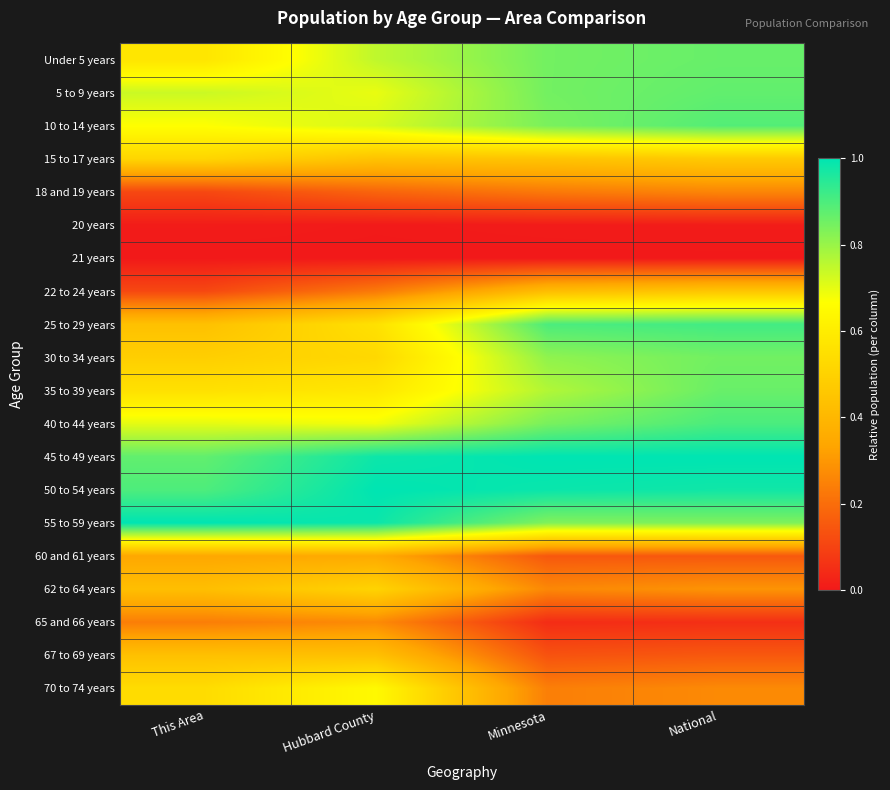

Reading left to right, list all the values displayed in this chart.

Under 5 years: This Area=0.6	Hubbard County=0.7	Minnesota=0.8	National=0.9
5 to 9 years: This Area=0.7	Hubbard County=0.7	Minnesota=0.8	National=0.9
10 to 14 years: This Area=0.7	Hubbard County=0.7	Minnesota=0.8	National=0.9
15 to 17 years: This Area=0.5	Hubbard County=0.4	Minnesota=0.4	National=0.5
18 and 19 years: This Area=0.1	Hubbard County=0.2	Minnesota=0.2	National=0.3
20 years: This Area=0.0	Hubbard County=0.0	Minnesota=0.0	National=0.0
21 years: This Area=0.0	Hubbard County=0.0	Minnesota=0.0	National=0.0
22 to 24 years: This Area=0.1	Hubbard County=0.2	Minnesota=0.4	National=0.5
25 to 29 years: This Area=0.4	Hubbard County=0.6	Minnesota=0.9	National=0.9
30 to 34 years: This Area=0.5	Hubbard County=0.5	Minnesota=0.8	National=0.9
35 to 39 years: This Area=0.6	Hubbard County=0.6	Minnesota=0.8	National=0.9
40 to 44 years: This Area=0.7	Hubbard County=0.7	Minnesota=0.8	National=0.9
45 to 49 years: This Area=0.9	Hubbard County=1.0	Minnesota=1.0	National=1.0
50 to 54 years: This Area=0.9	Hubbard County=1.0	Minnesota=1.0	National=1.0
55 to 59 years: This Area=1.0	Hubbard County=1.0	Minnesota=0.8	National=0.8
60 and 61 years: This Area=0.3	Hubbard County=0.4	Minnesota=0.1	National=0.2
62 to 64 years: This Area=0.4	Hubbard County=0.5	Minnesota=0.3	National=0.3
65 and 66 years: This Area=0.2	Hubbard County=0.3	Minnesota=0.0	National=0.1
67 to 69 years: This Area=0.4	Hubbard County=0.4	Minnesota=0.1	National=0.2
70 to 74 years: This Area=0.5	Hubbard County=0.6	Minnesota=0.2	National=0.3